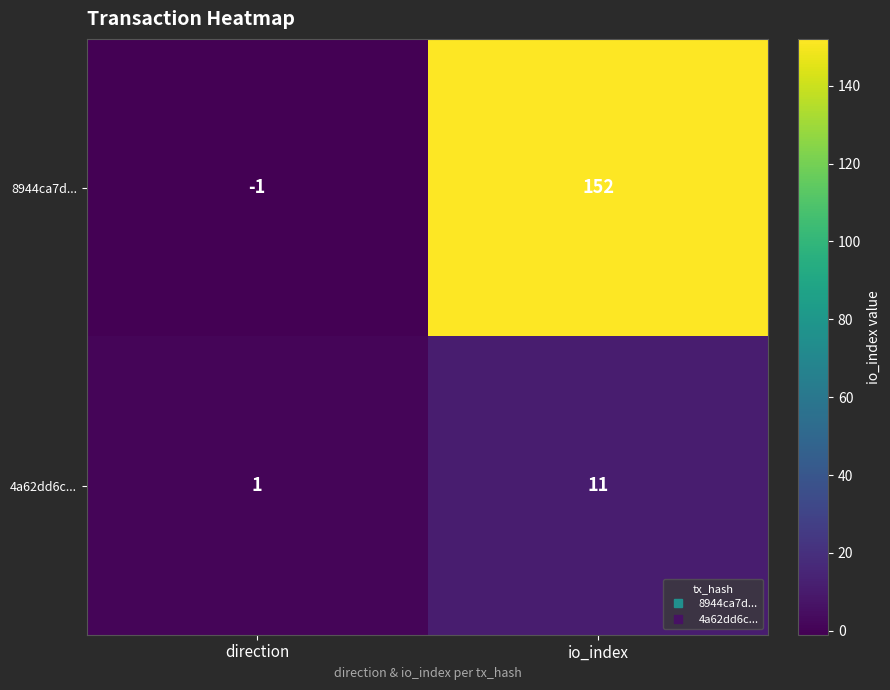

At which category does the chart reach its minimum across all series?

direction